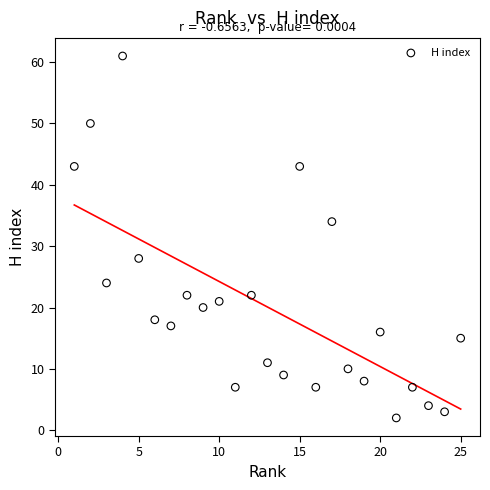

What is the range of Y values (max minus min)?

59